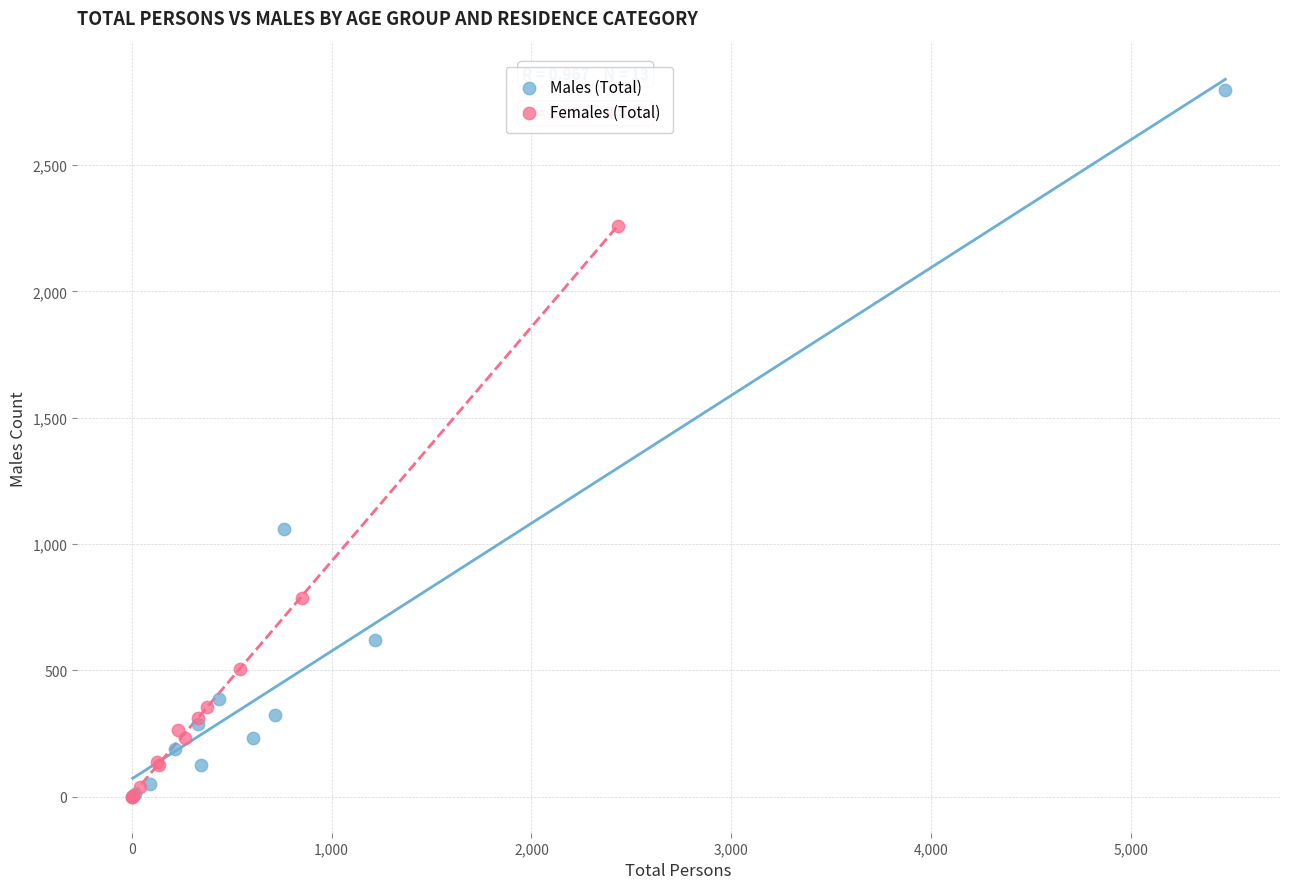

Which series has the largest Y range (max minus min)?

Males (Total)